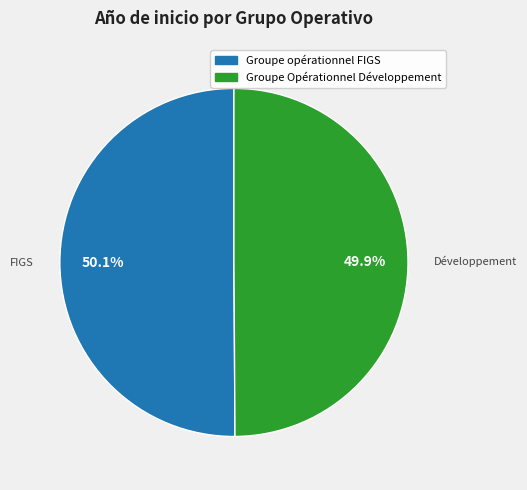

How many segments does this pie chart have?

2